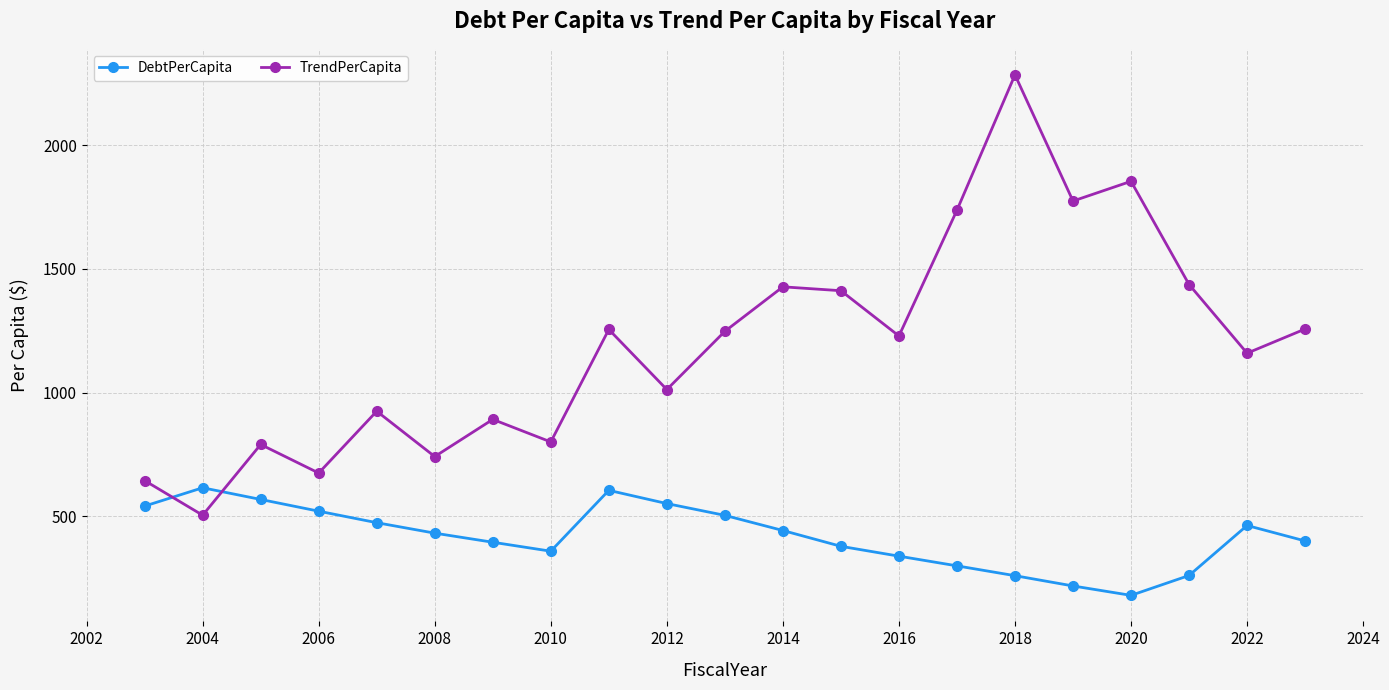

Rank the series by their average value, from highest to lowest.

TrendPerCapita, DebtPerCapita